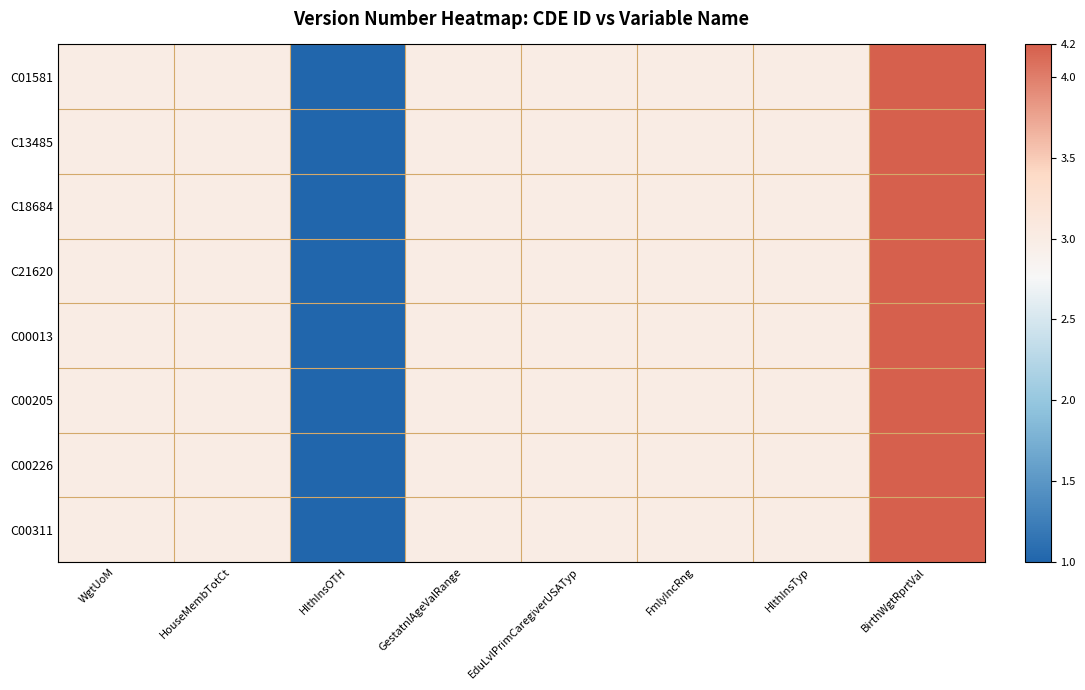

Between HouseMembTotCt and FmlyIncRng, which is larger?

HouseMembTotCt